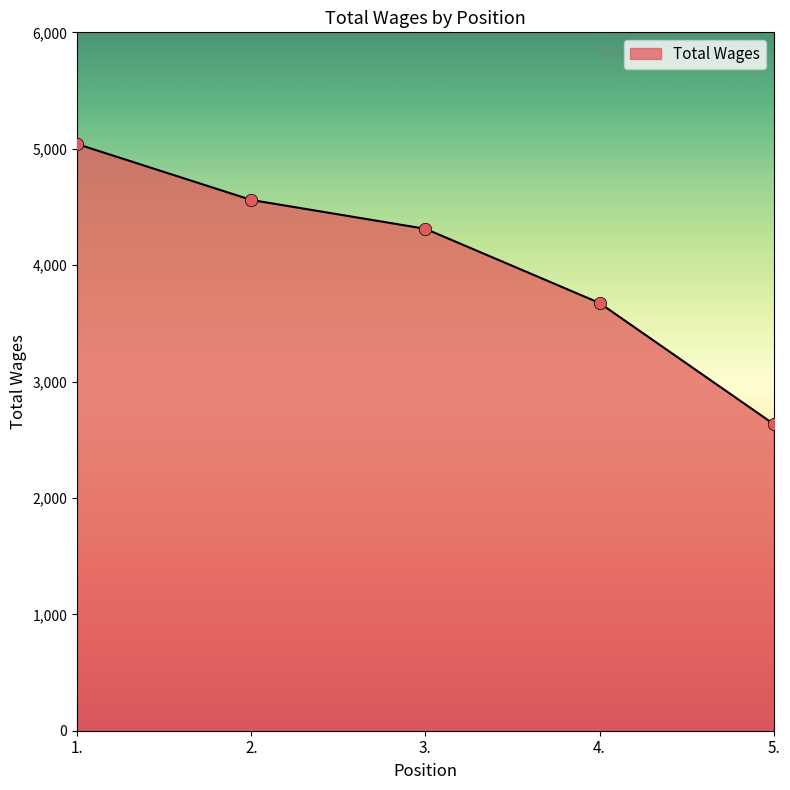

What is the change in value from 2. to 4.?

-885